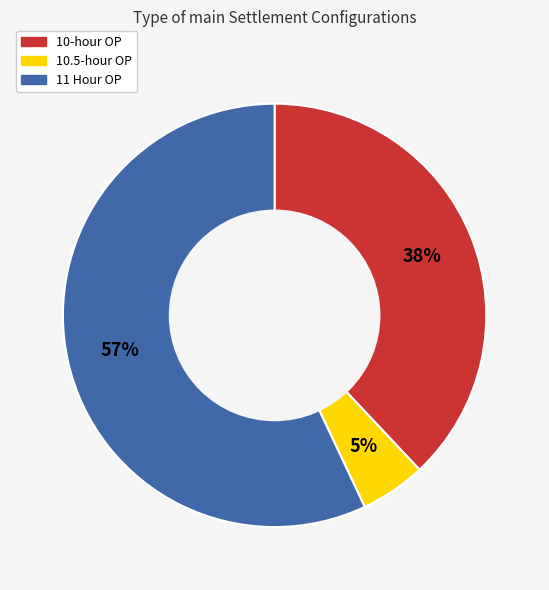

Which category has the biggest portion of the pie?

11 Hour OP